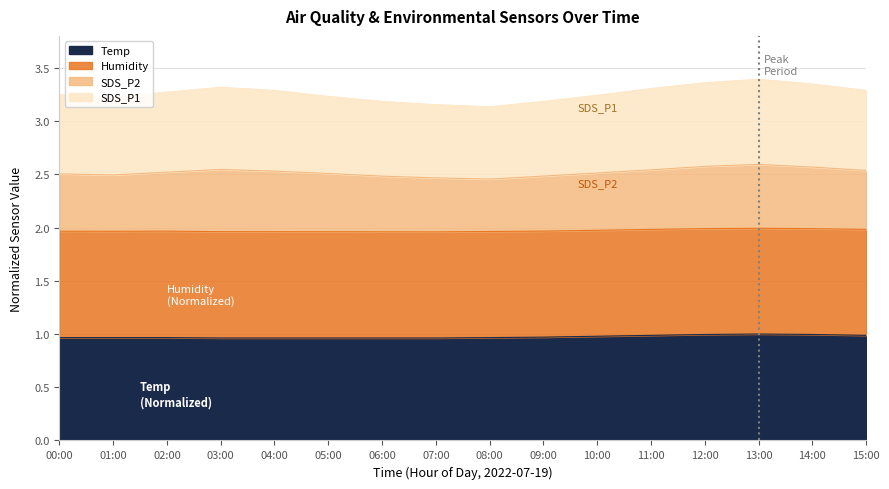

What is the label of the 2nd point from the left?

01:00